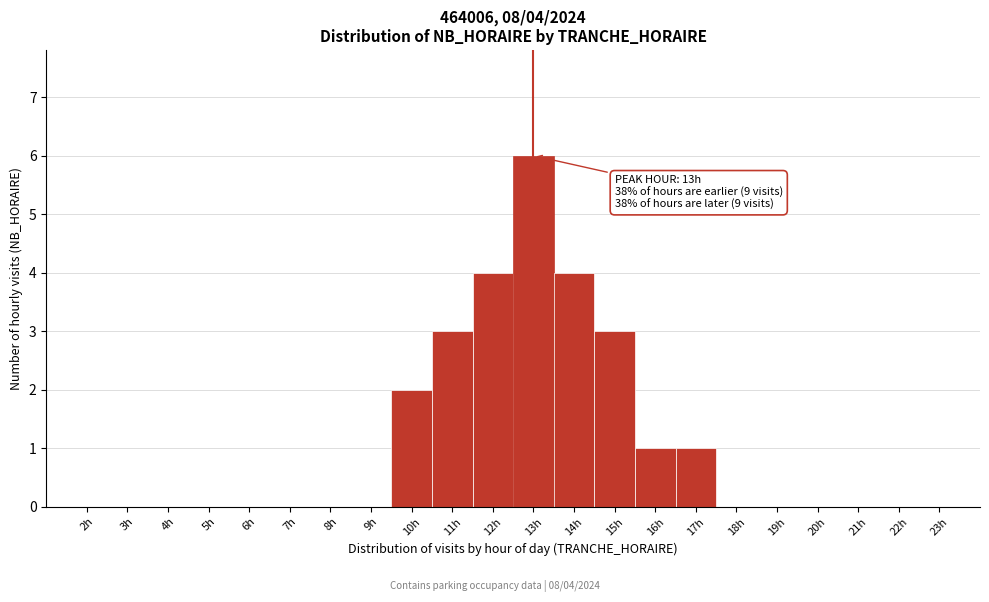

Over which range of the x-axis is the bar tallest?

12.5 to 13.5